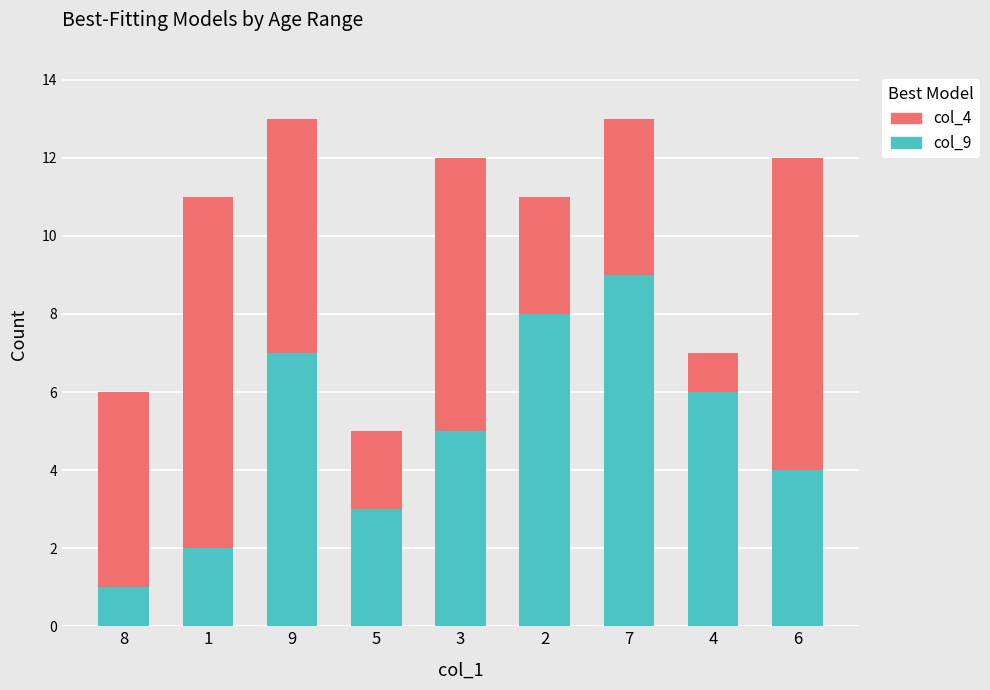

The value of col_9 at 5 is 3. True or false?

True